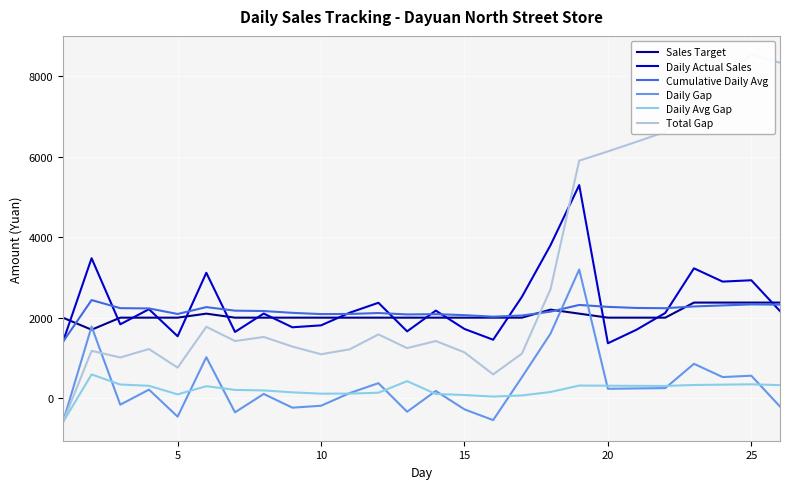

True or false: Daily Actual Sales and Daily Gap cross at least once.

False